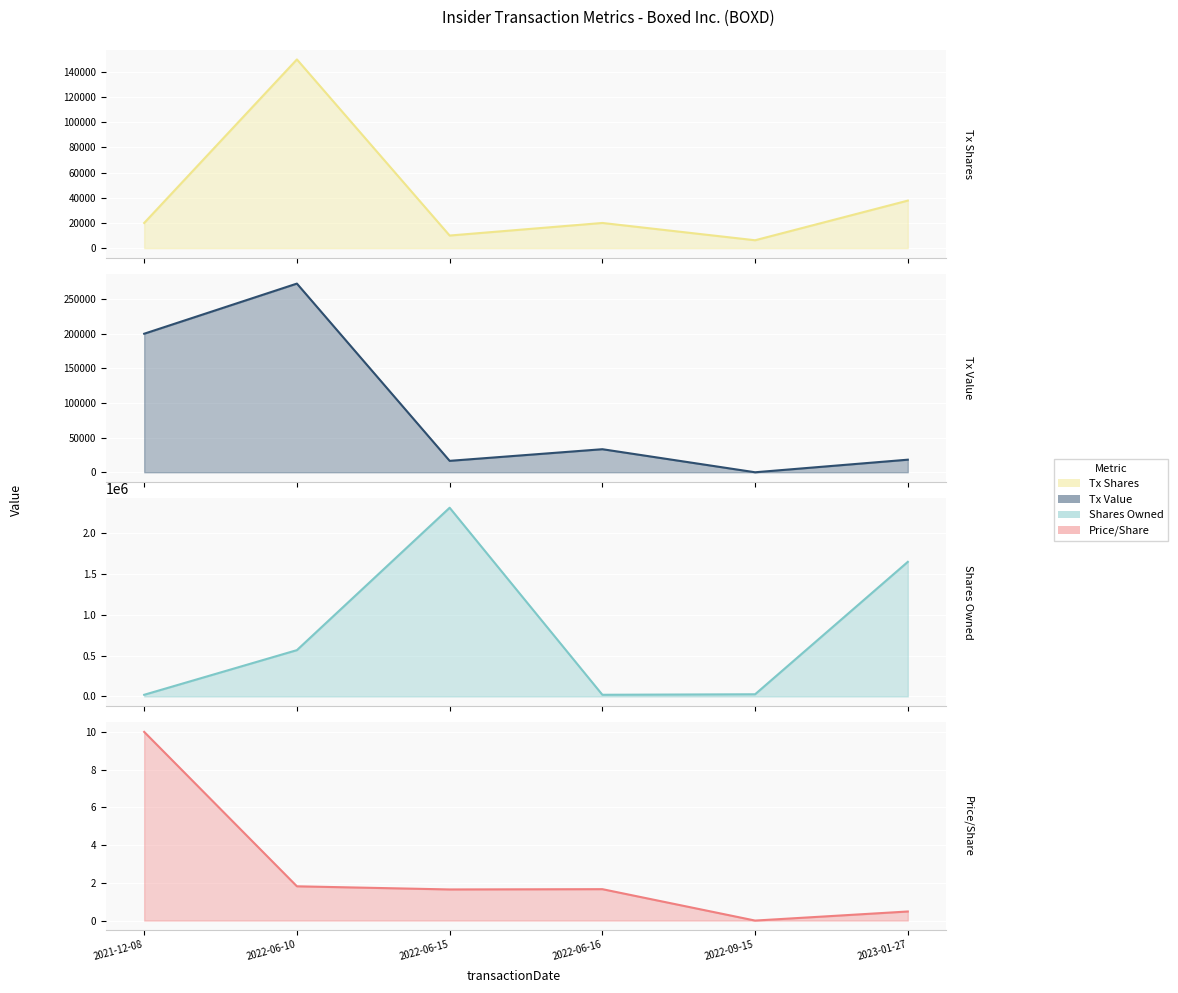

At 2022-06-16, list the series in order from smallest to largest.

transactionPricePerShare, transactionShares, sharesOwnedFollowingTransaction, transactionValue